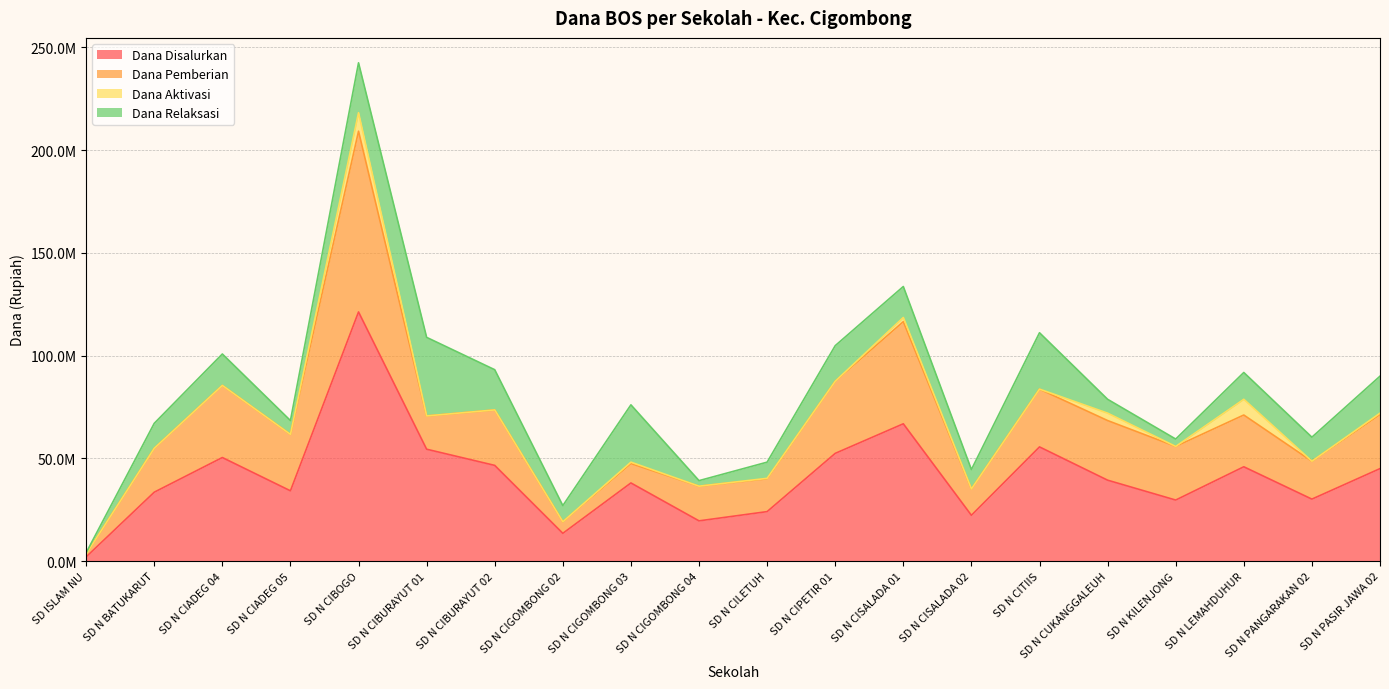

What is the average value of the Dana Relaksasi series?

14287500